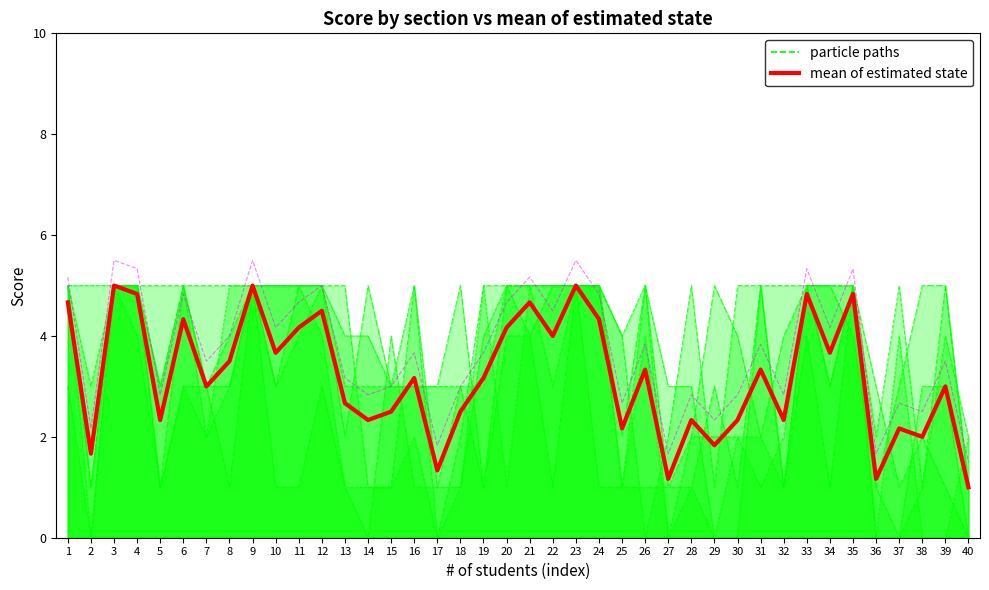

Which has a higher value, 36 or 30?

30